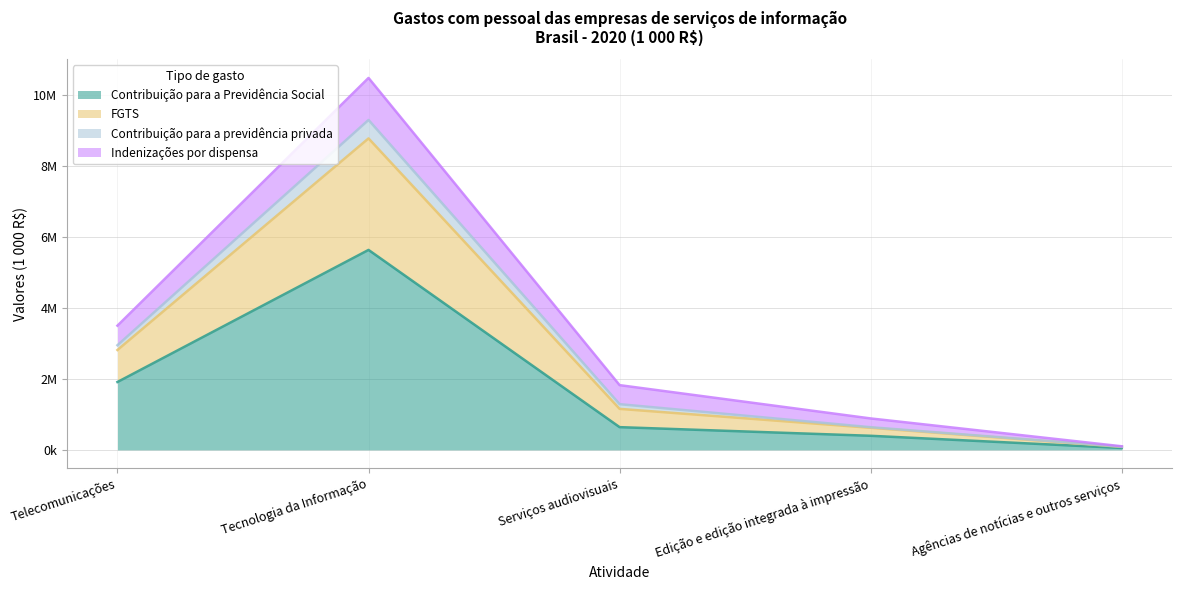

What is the lowest value of the Contribuição para a previdência privada series?

89687